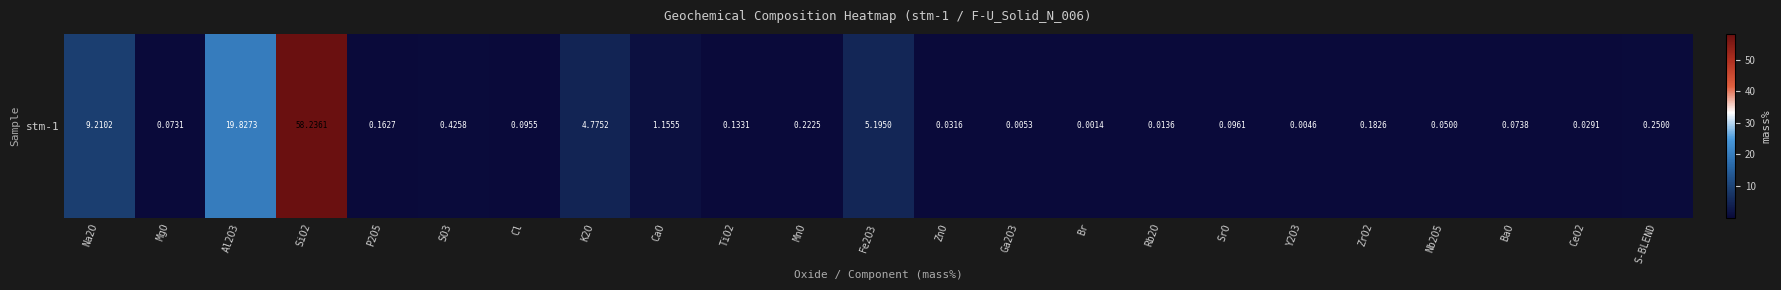

List the labels in order of value, smallest first.

Br, Y2O3, Ga2O3, Rb2O, CeO2, ZnO, Nb2O5, MgO, BaO, Cl, SrO, TiO2, P2O5, ZrO2, MnO, S-BLEND, SO3, CaO, K2O, Fe2O3, Na2O, Al2O3, SiO2